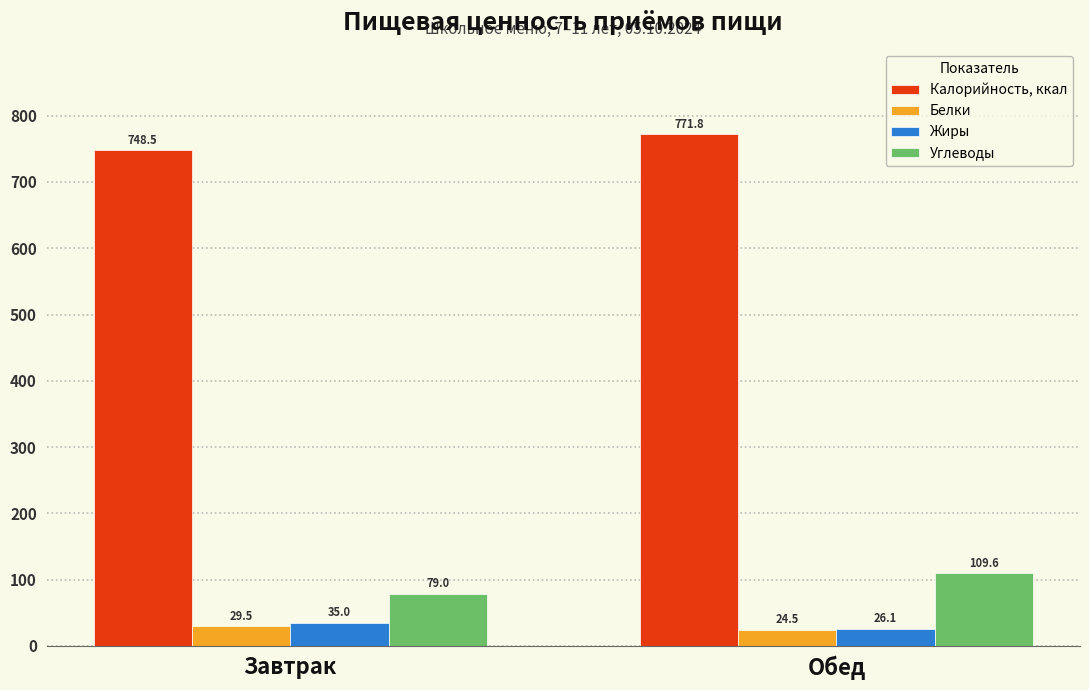

Is the value of Белки at Обед greater than the value of Жиры at Обед?

No